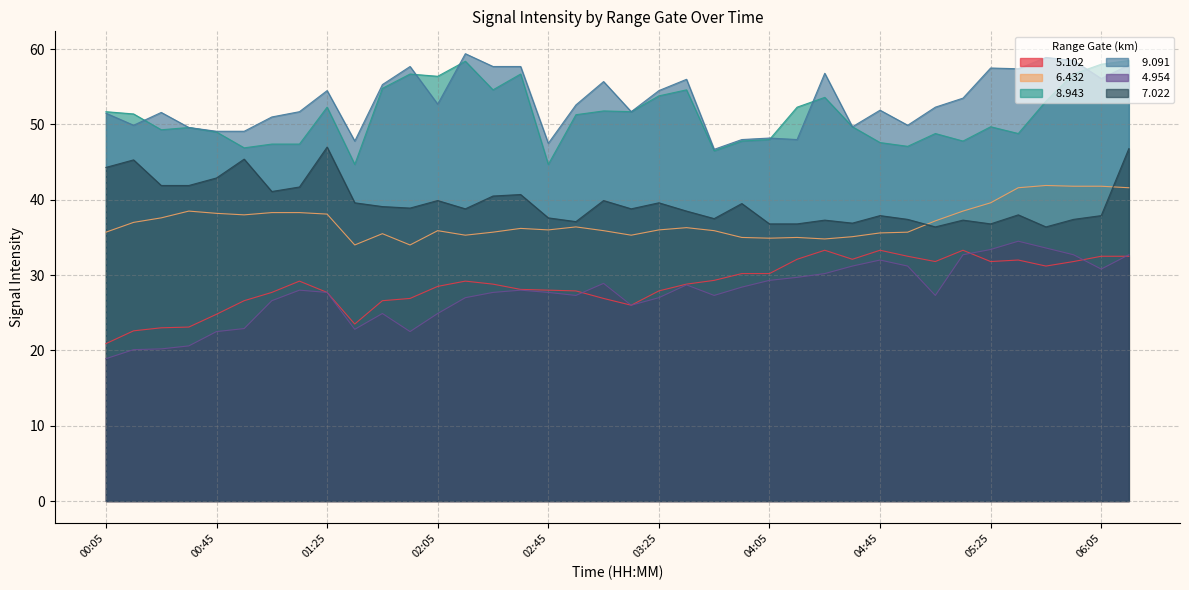

What is the highest value of the   8.943 series?

58.5